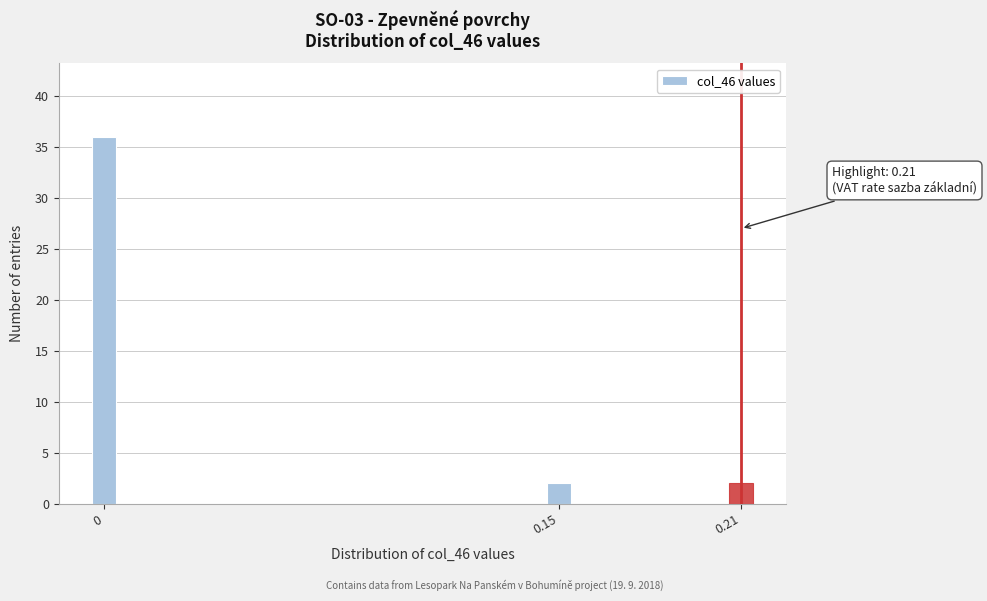

Reading left to right, list all the values displayed in this chart.

36	2	2